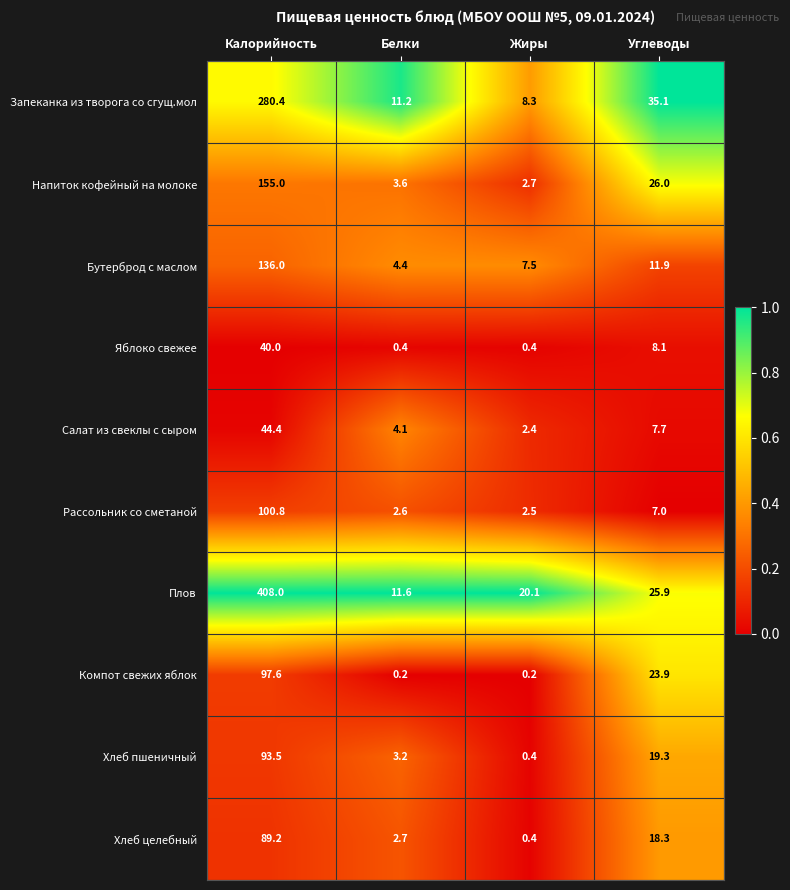

Which series has the widest spread of values?

Плов